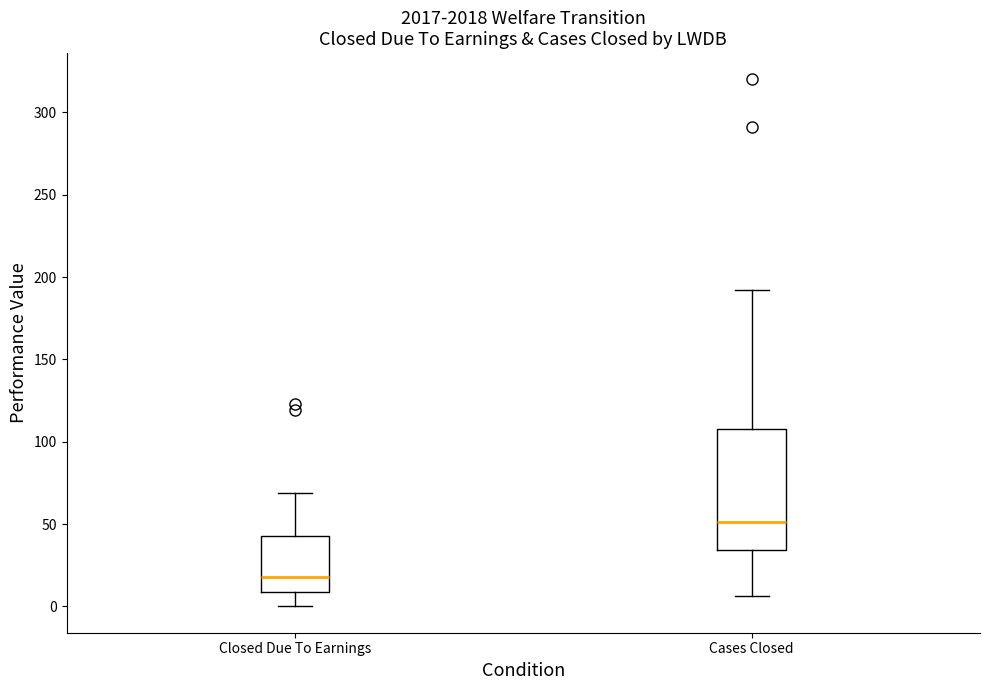

Comparing the boxes themselves (not the whiskers), which one is the tallest?

Cases Closed